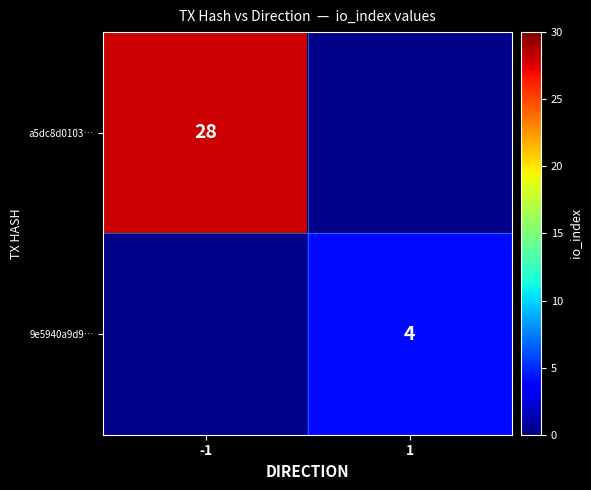

True or false: a5dc8d0103… has a value of 18 at -1.

False